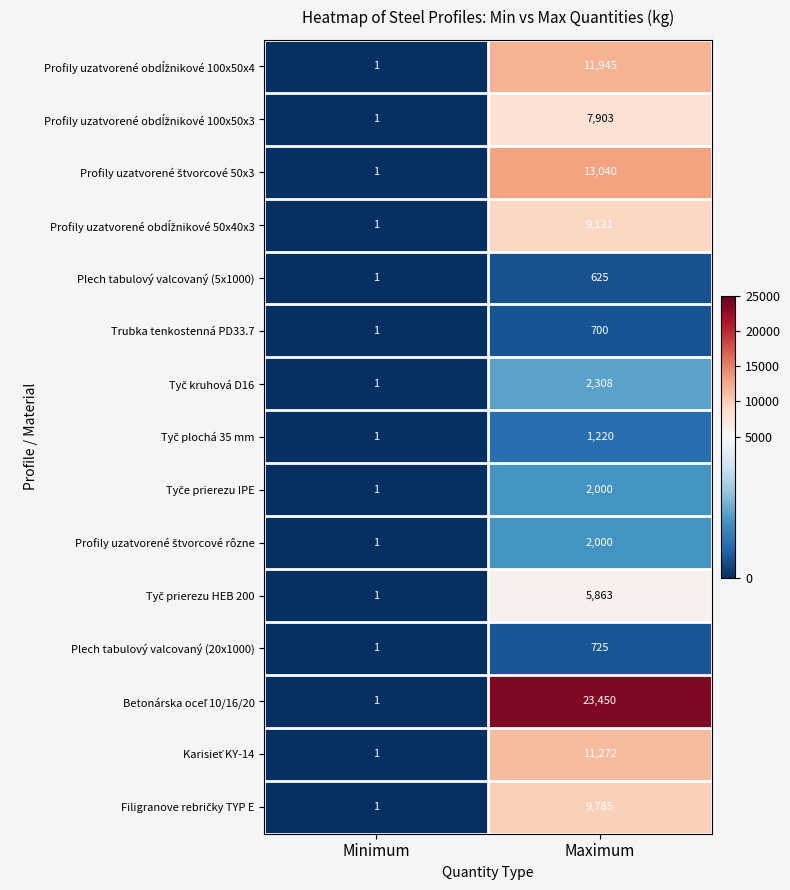

What is the total value across all series at Minimum?

15